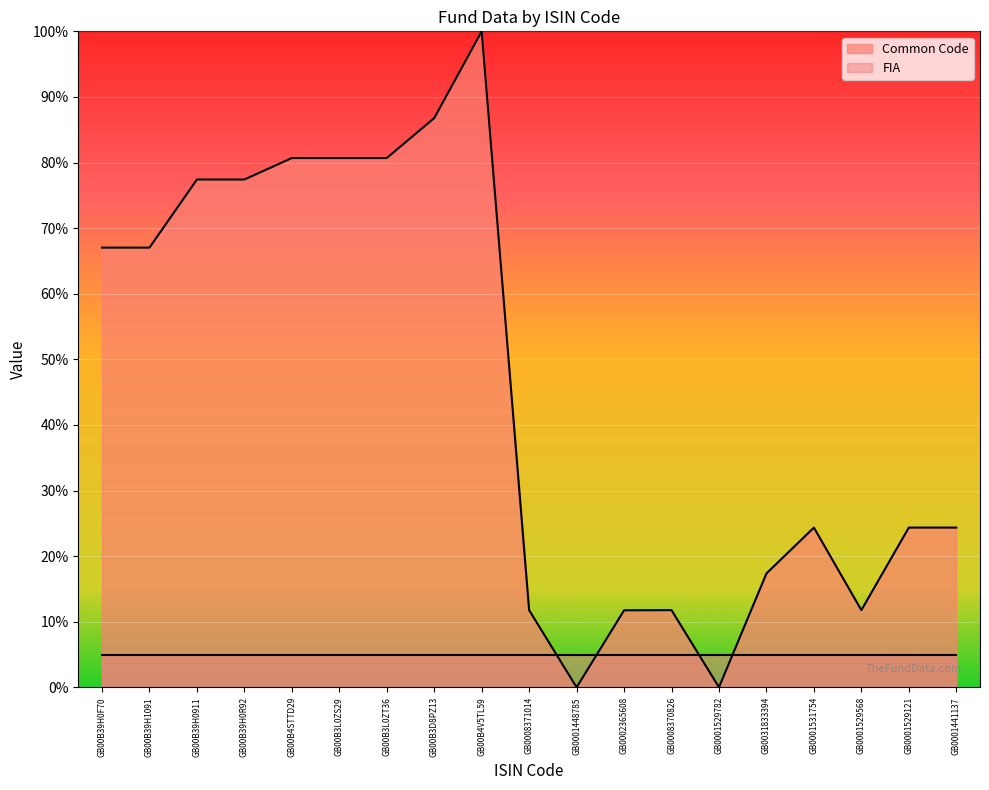

How many distinct data groups are displayed?

2